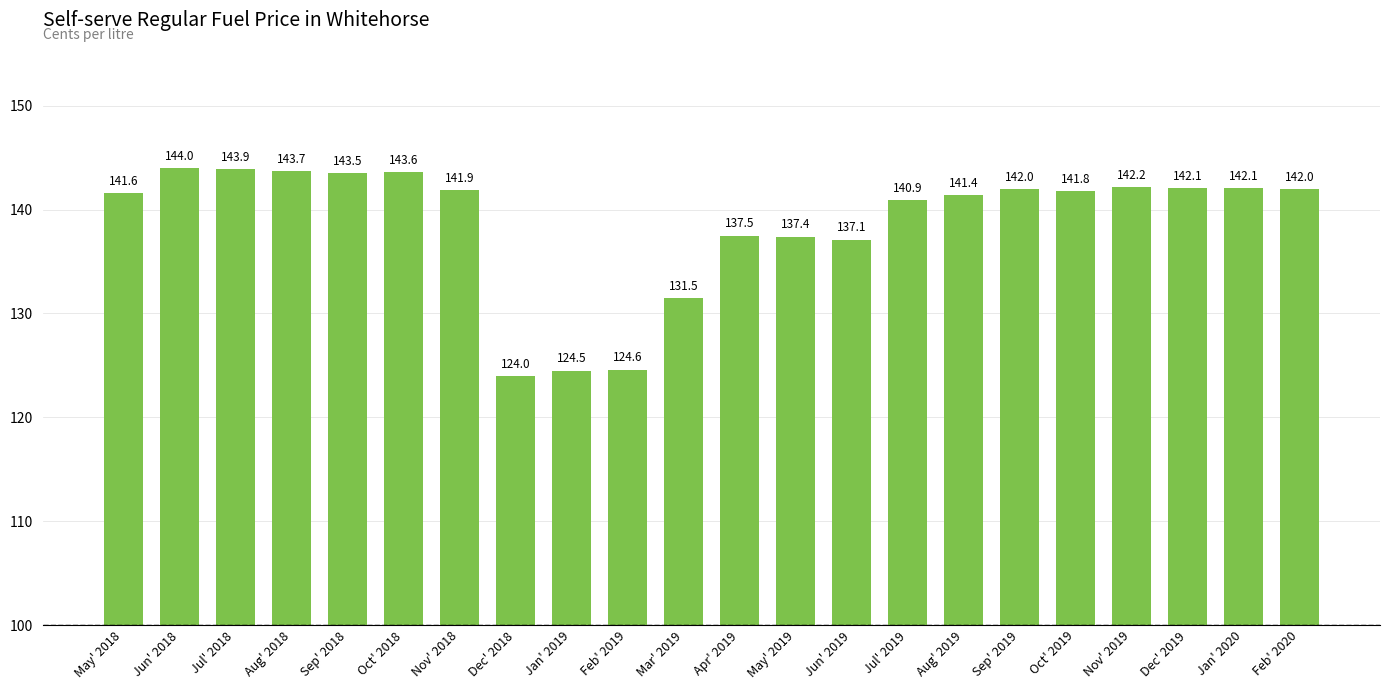

What is the sum of all values?

3053.3